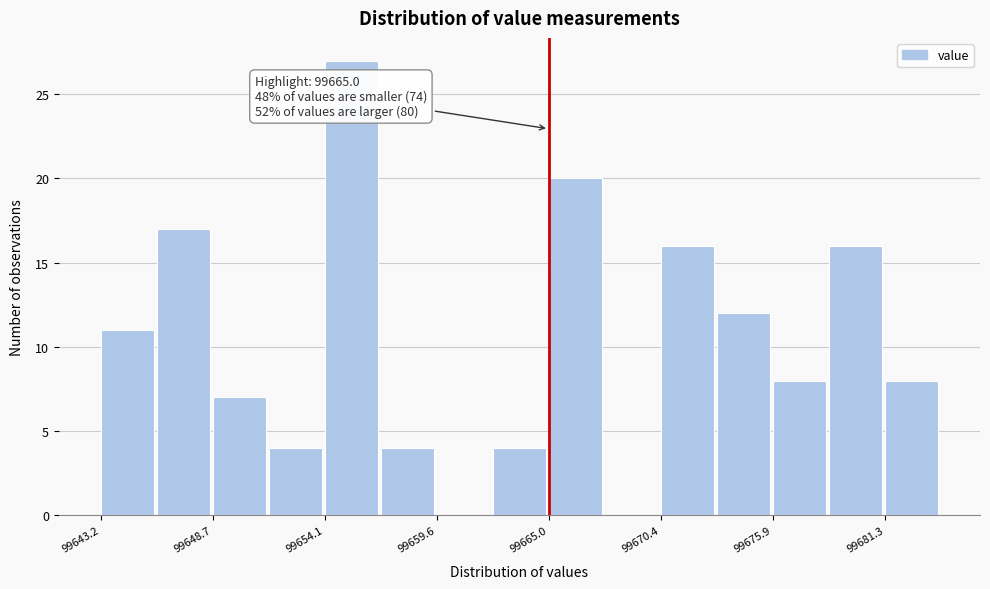

Read against the x-axis, roughly where is the centre of the tallest bar?

99655